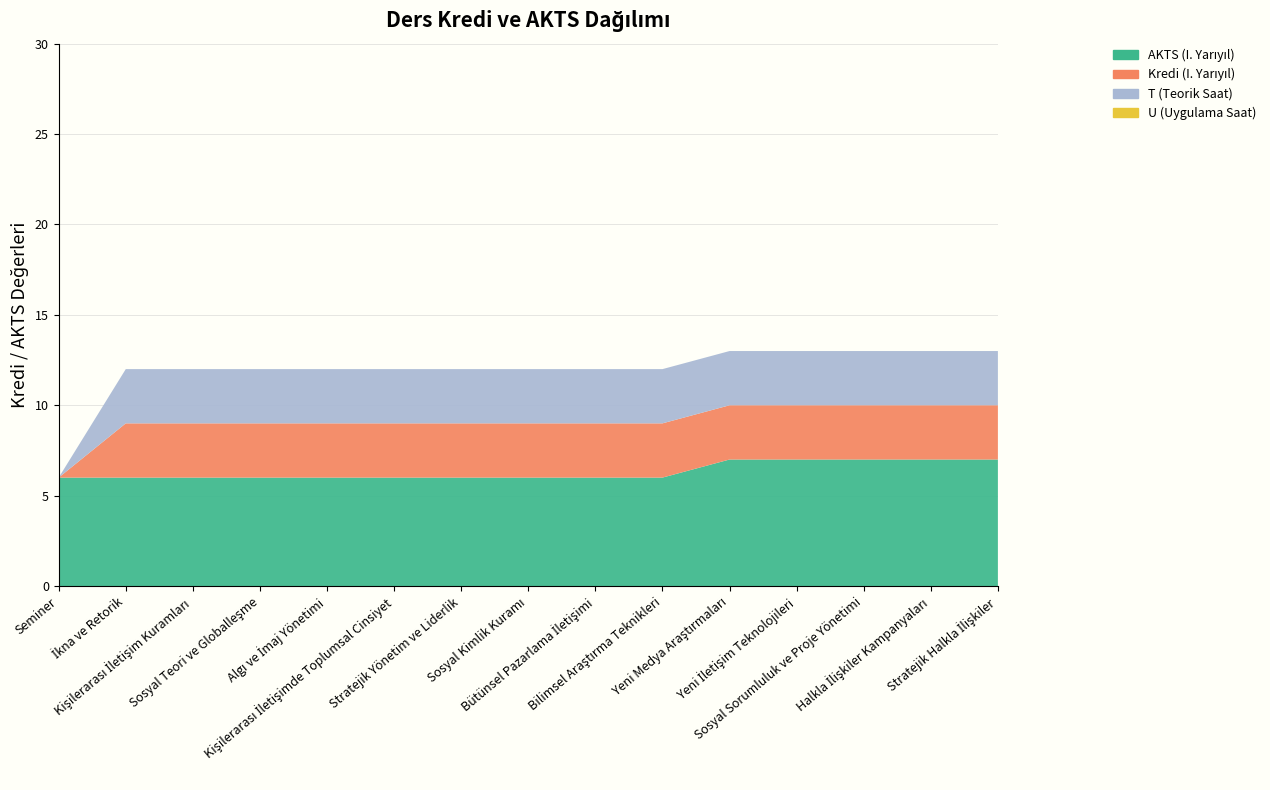

Reading right to left, list all the values displayed in this chart.

AKTS (I. Yarıyıl): Stratejik Halkla İlişkiler=7	Halkla İlişkiler Kampanyaları=7	Sosyal Sorumluluk ve Proje Yönetimi=7	Yeni İletişim Teknolojileri=7	Yeni Medya Araştırmaları=7	Bilimsel Araştırma Teknikleri=6	Bütünsel Pazarlama İletişimi=6	Sosyal Kimlik Kuramı=6	Stratejik Yönetim ve Liderlik=6	Kişilerarası İletişimde Toplumsal Cinsiyet=6	Algı ve İmaj Yönetimi=6	Sosyal Teori ve Globalleşme=6	Kişilerarası İletişim Kuramları=6	İkna ve Retorik=6	Seminer=6
Kredi (I. Yarıyıl): Stratejik Halkla İlişkiler=3	Halkla İlişkiler Kampanyaları=3	Sosyal Sorumluluk ve Proje Yönetimi=3	Yeni İletişim Teknolojileri=3	Yeni Medya Araştırmaları=3	Bilimsel Araştırma Teknikleri=3	Bütünsel Pazarlama İletişimi=3	Sosyal Kimlik Kuramı=3	Stratejik Yönetim ve Liderlik=3	Kişilerarası İletişimde Toplumsal Cinsiyet=3	Algı ve İmaj Yönetimi=3	Sosyal Teori ve Globalleşme=3	Kişilerarası İletişim Kuramları=3	İkna ve Retorik=3	Seminer=0
T (Teorik Saat): Stratejik Halkla İlişkiler=3	Halkla İlişkiler Kampanyaları=3	Sosyal Sorumluluk ve Proje Yönetimi=3	Yeni İletişim Teknolojileri=3	Yeni Medya Araştırmaları=3	Bilimsel Araştırma Teknikleri=3	Bütünsel Pazarlama İletişimi=3	Sosyal Kimlik Kuramı=3	Stratejik Yönetim ve Liderlik=3	Kişilerarası İletişimde Toplumsal Cinsiyet=3	Algı ve İmaj Yönetimi=3	Sosyal Teori ve Globalleşme=3	Kişilerarası İletişim Kuramları=3	İkna ve Retorik=3	Seminer=0
U (Uygulama Saat): Stratejik Halkla İlişkiler=0	Halkla İlişkiler Kampanyaları=0	Sosyal Sorumluluk ve Proje Yönetimi=0	Yeni İletişim Teknolojileri=0	Yeni Medya Araştırmaları=0	Bilimsel Araştırma Teknikleri=0	Bütünsel Pazarlama İletişimi=0	Sosyal Kimlik Kuramı=0	Stratejik Yönetim ve Liderlik=0	Kişilerarası İletişimde Toplumsal Cinsiyet=0	Algı ve İmaj Yönetimi=0	Sosyal Teori ve Globalleşme=0	Kişilerarası İletişim Kuramları=0	İkna ve Retorik=0	Seminer=0